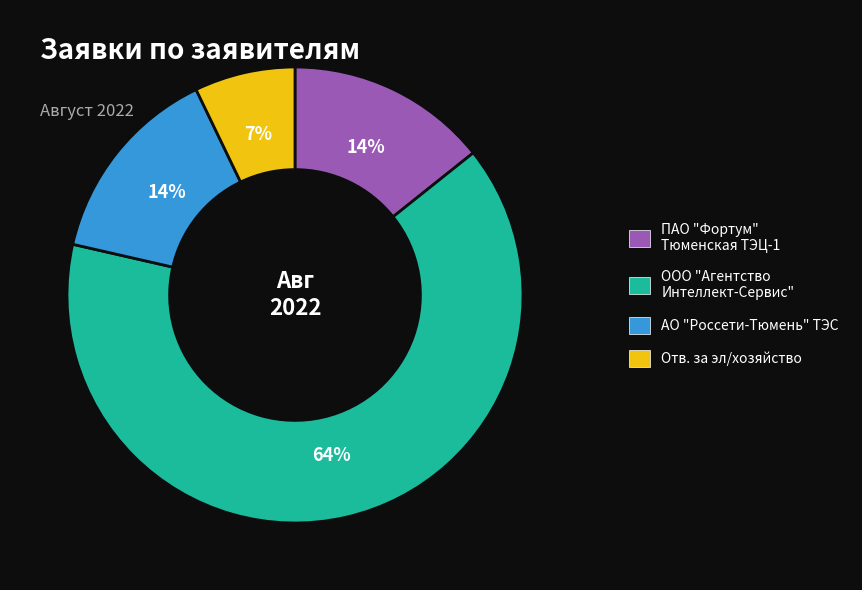

To the nearest percent, what is the average slice percentage?

25%